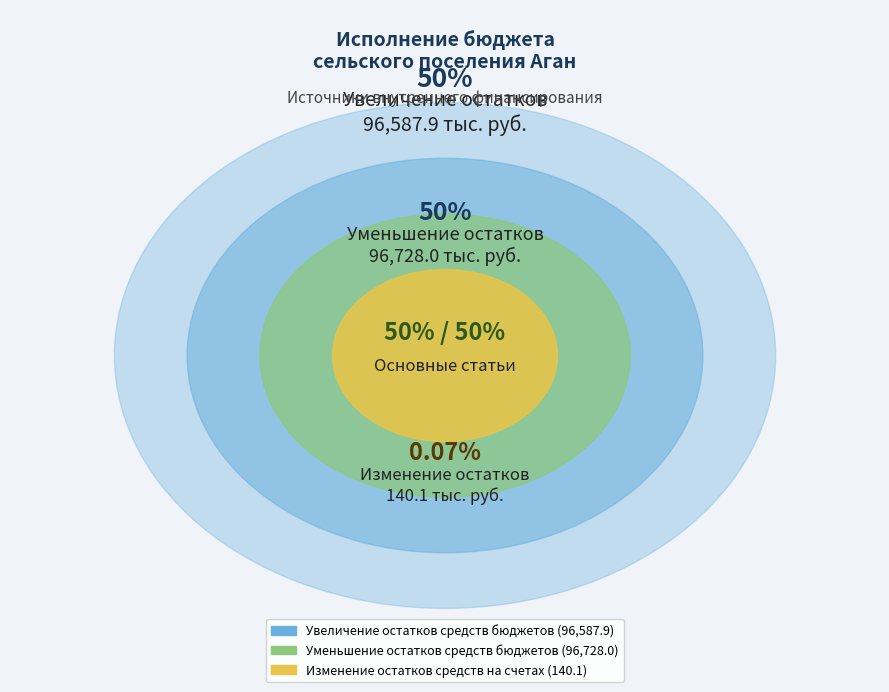

Between Увеличение остатков средств бюджетов and Уменьшение остатков средств бюджетов, which is larger?

Уменьшение остатков средств бюджетов